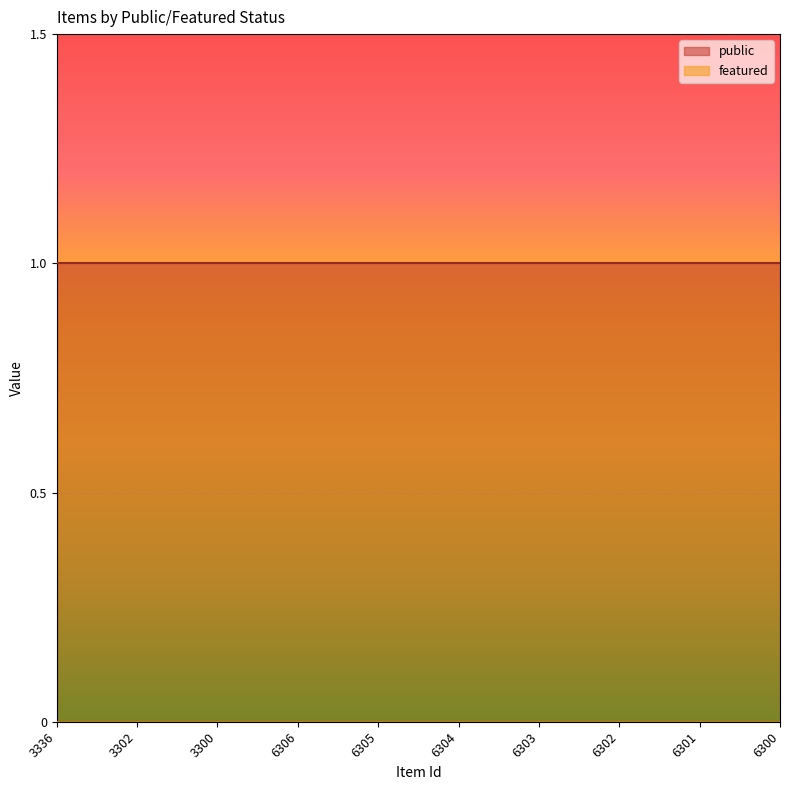

What position from the left is 6304?

6